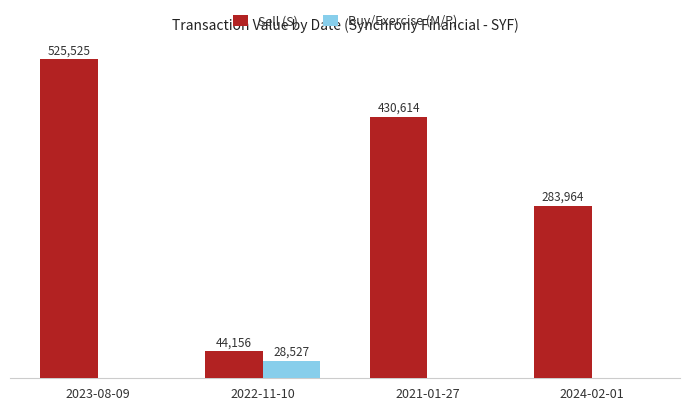

Between 2023-08-09 and 2024-02-01, which series saw the biggest shift?

Sell (S)